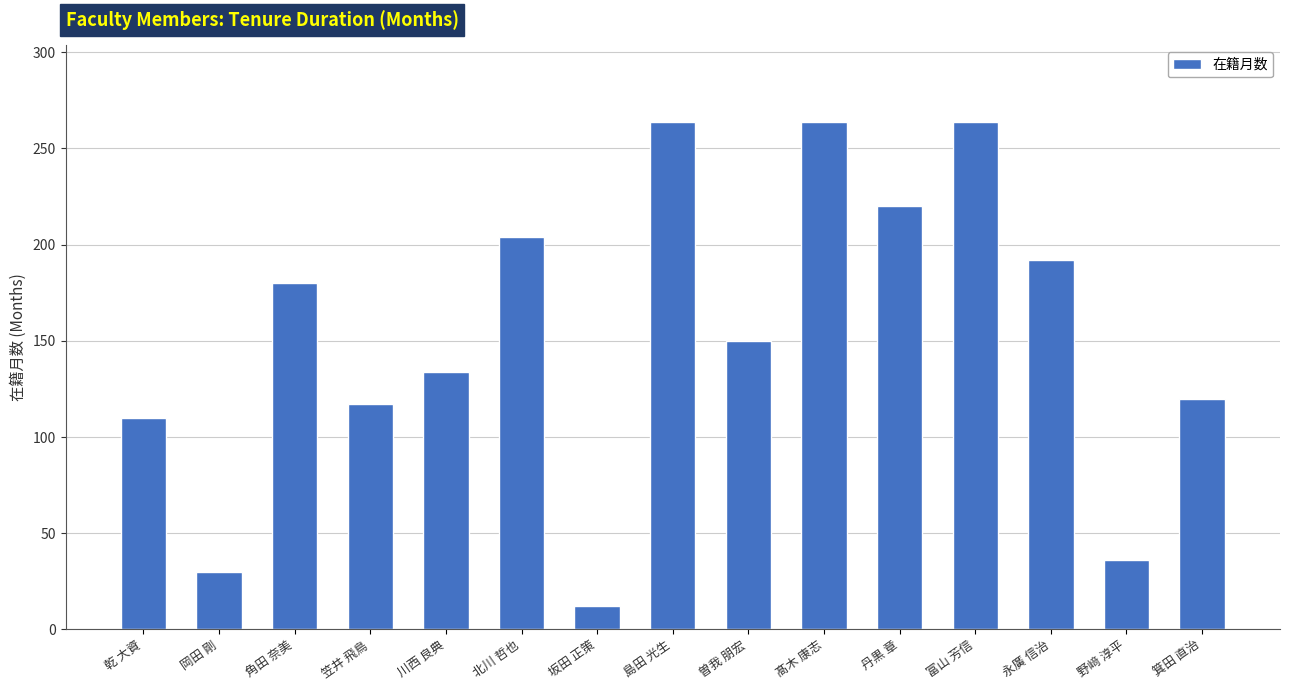

Reading left to right, list all the values displayed in this chart.

乾 大資=110	岡田 剛=30	角田 奈美=180	笠井 飛鳥=117	川西 良典=134	北川 哲也=204	坂田 正策=12	島田 光生=264	曽我 朋宏=150	髙木 康志=264	丹黒 章=220	富山 芳信=264	永廣 信治=192	野﨑 淳平=36	箕田 直治=120